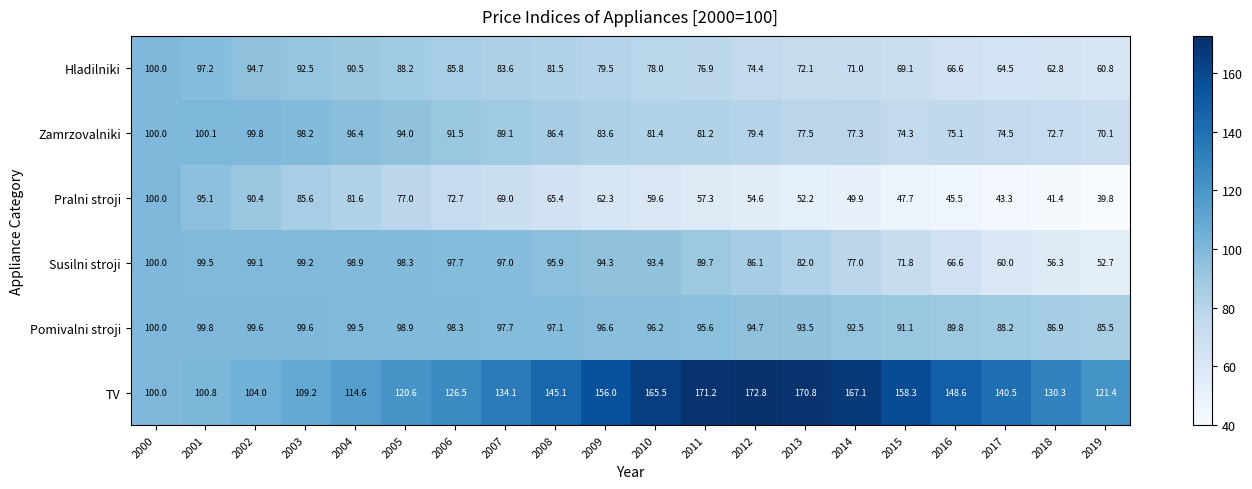

What is the difference between the Pralni stroji values at 2007 and 2014?

19.1